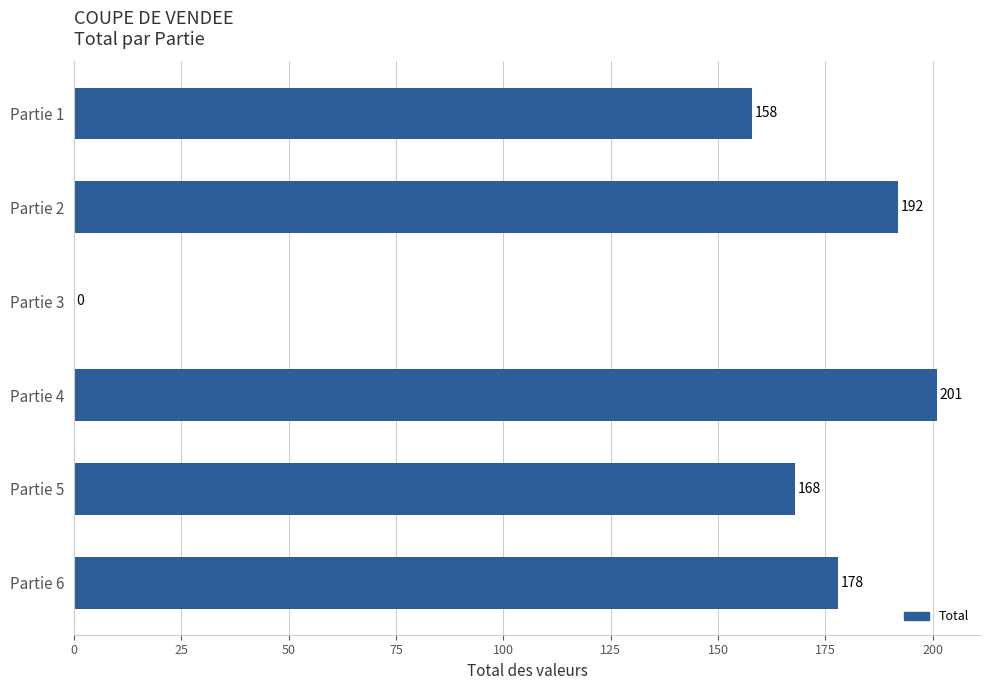

How many categories are shown in the chart?

6